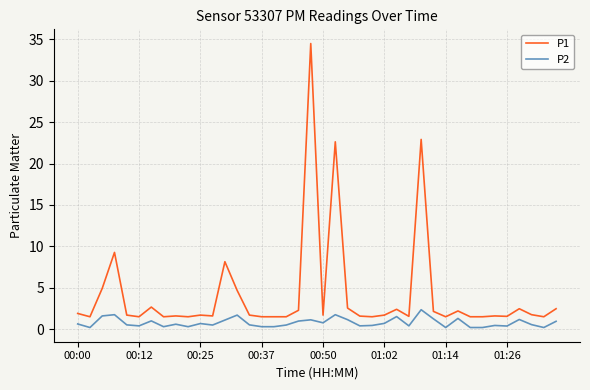

Which series has the widest spread of values?

P1